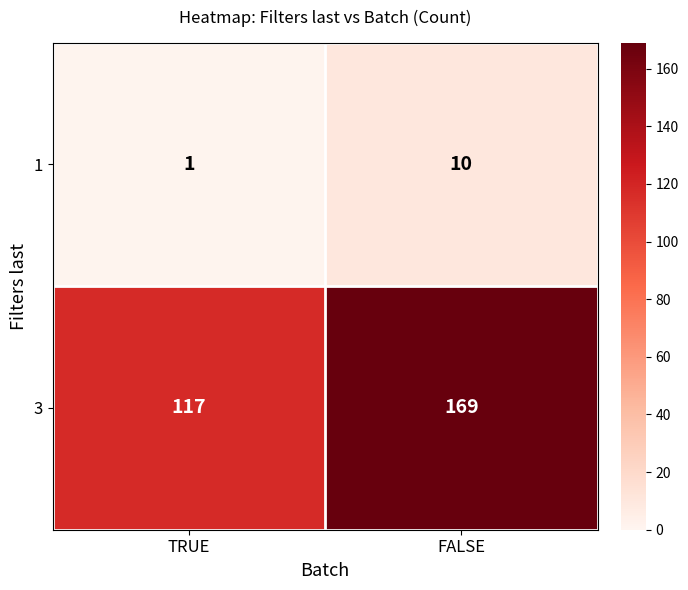

Rank the categories by 3 value from lowest to highest.

TRUE, FALSE